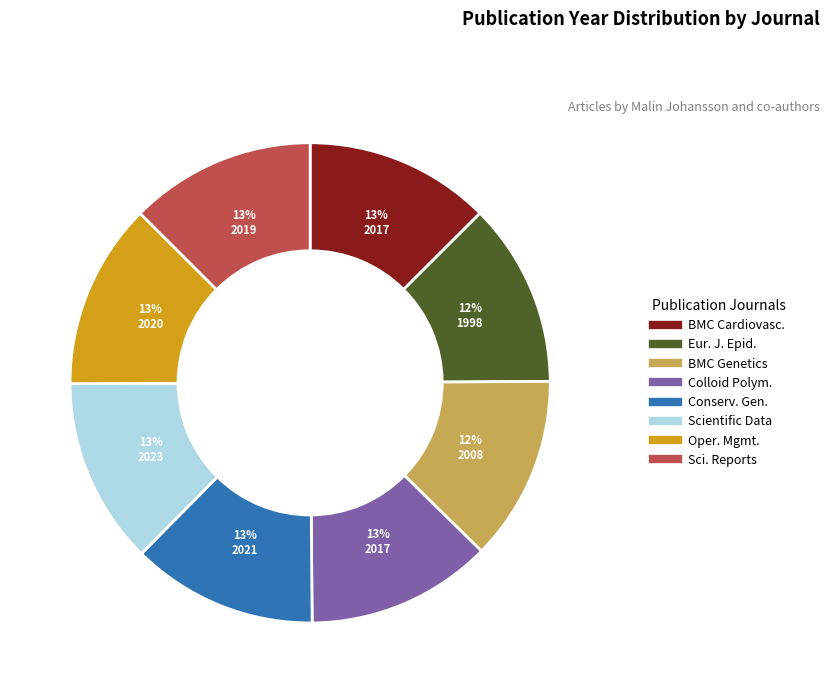

To the nearest percent, what is the average slice percentage?

12%